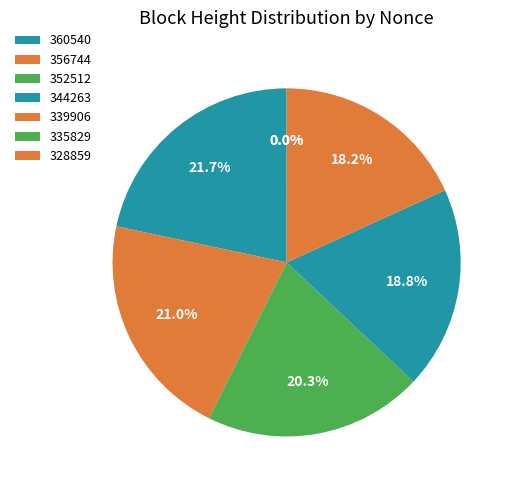

To the nearest percent, what is the difference between the largest and smallest slice percentages?

22%